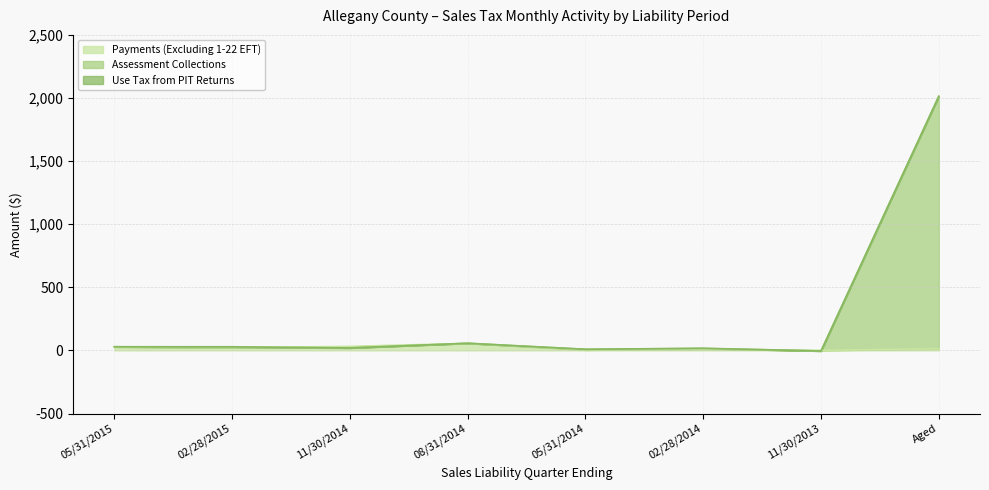

Which category has the lowest value in the Assessment Collections series?

11/30/2013